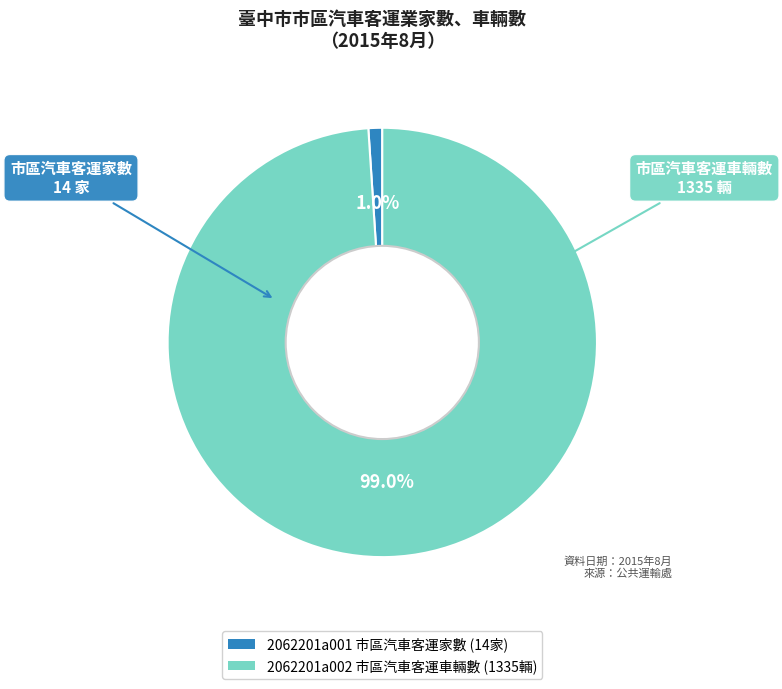

Is there a majority slice in this chart?

Yes